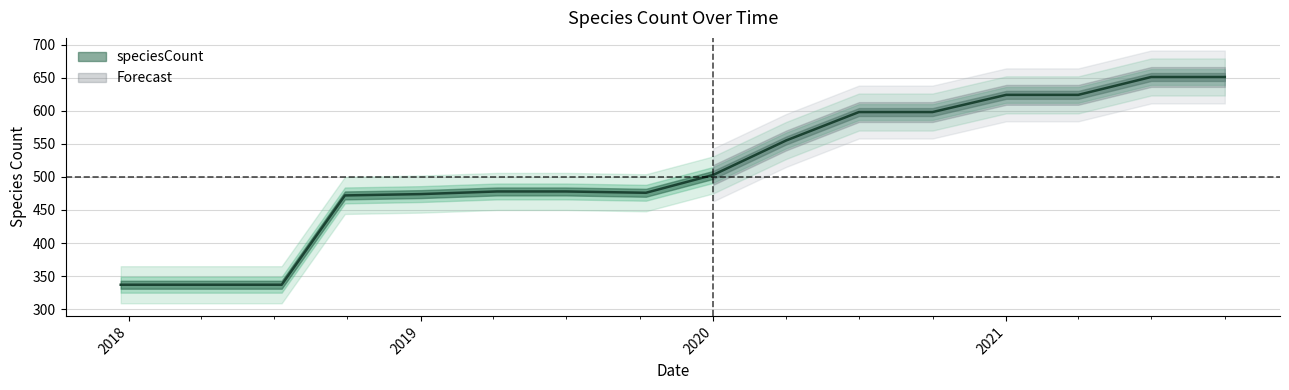

What is the difference between the values at 2021-04-01 and 2018-09-28?

152